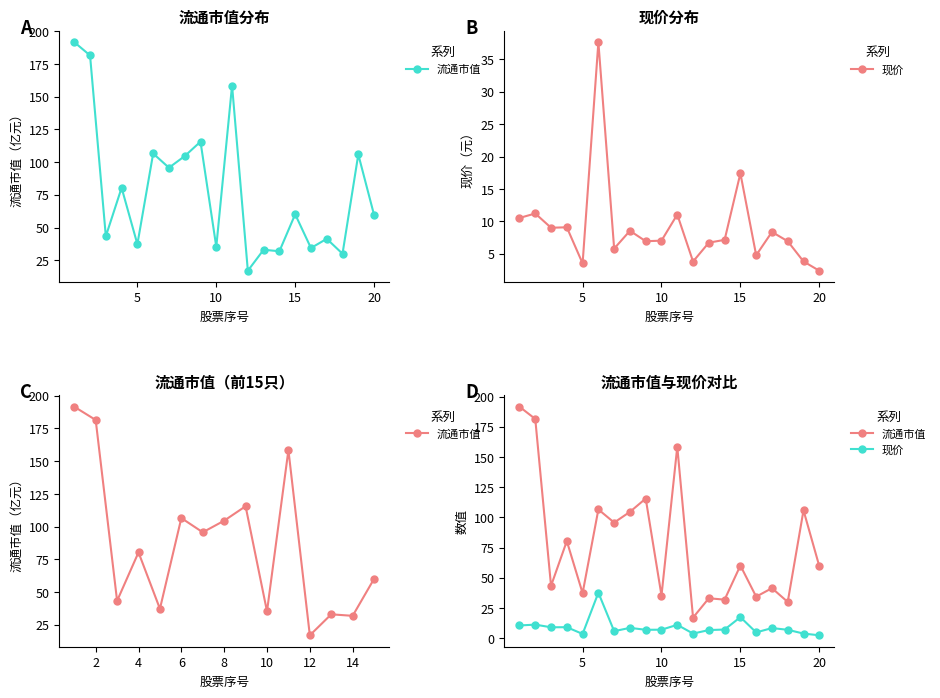

Rank the series by their average value, from highest to lowest.

流通市值, 现价